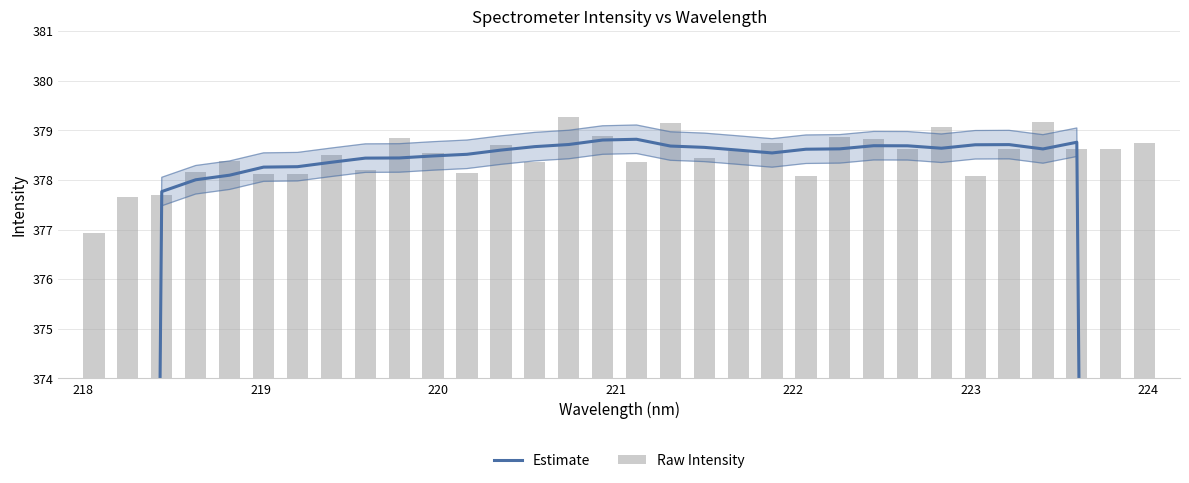

How many series are shown in this chart?

2